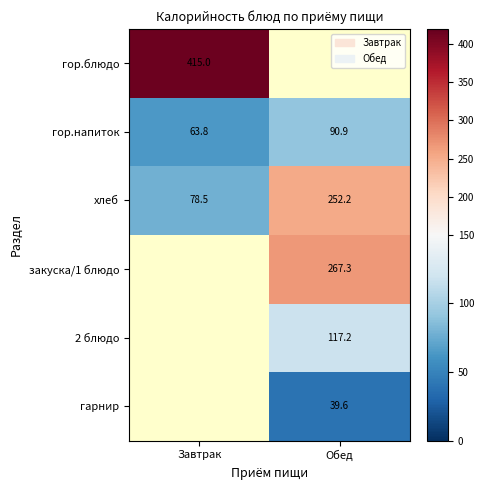

Read the хлеб value at Обед.

252.2